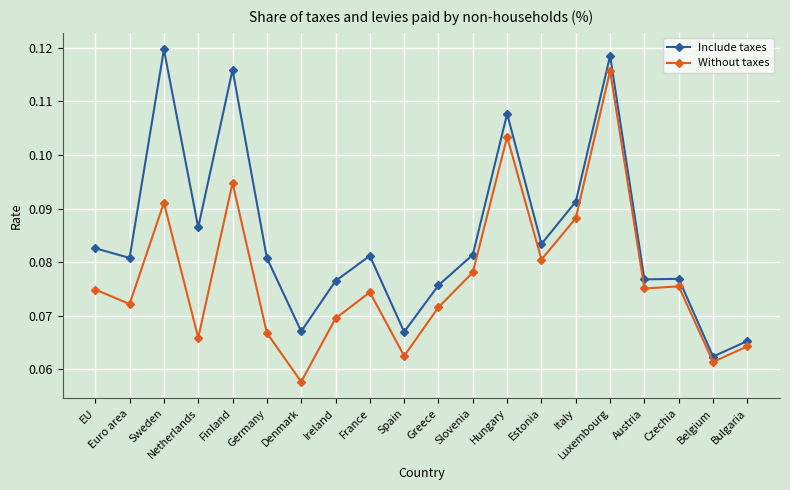

At Denmark, list the series in order from largest to smallest.

Include taxes, Without taxes